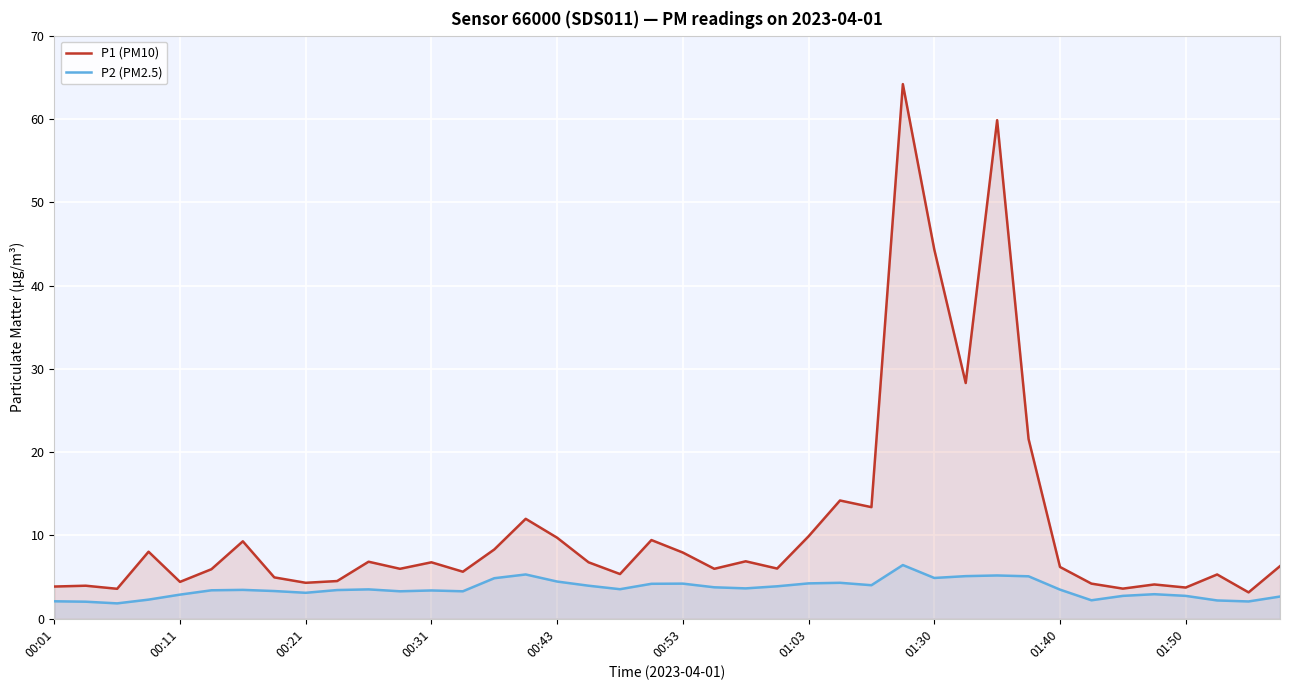

True or false: P1 (PM10) and P2 (PM2.5) cross at least once.

False